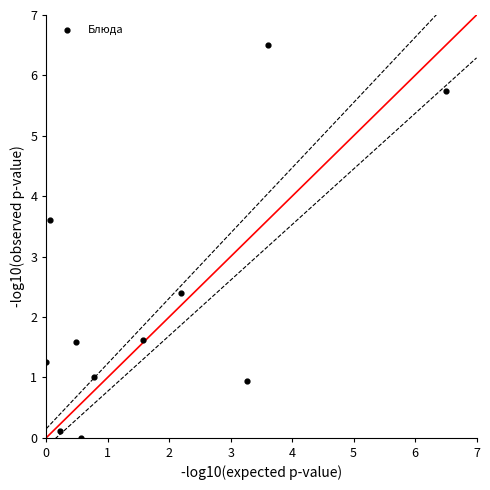

What is the range of Y values (max minus min)?

6.5